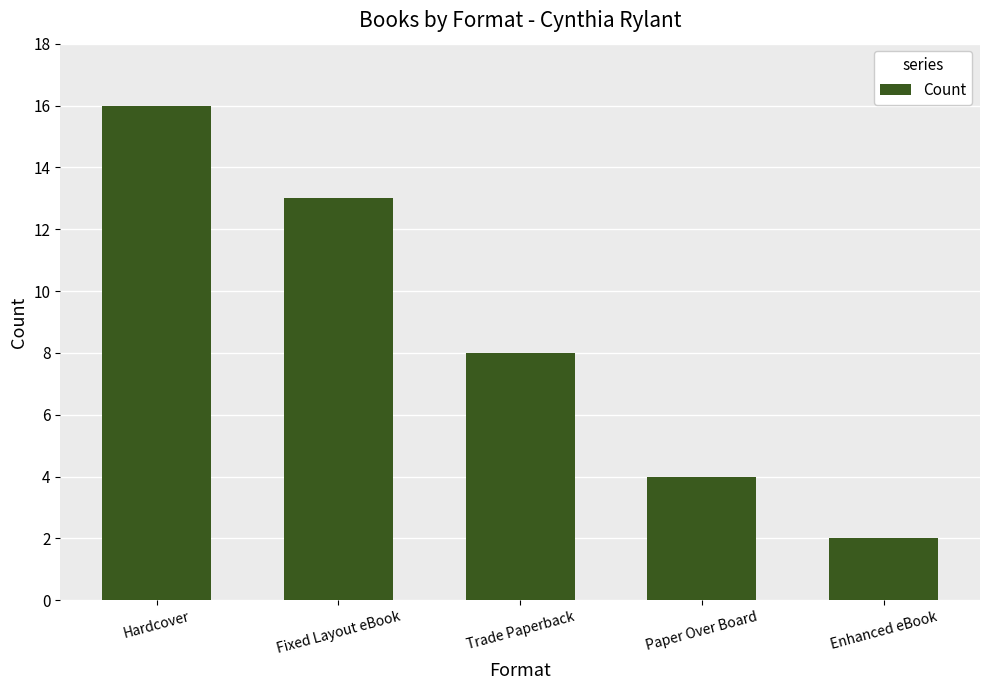

How many bars are there in total?

5